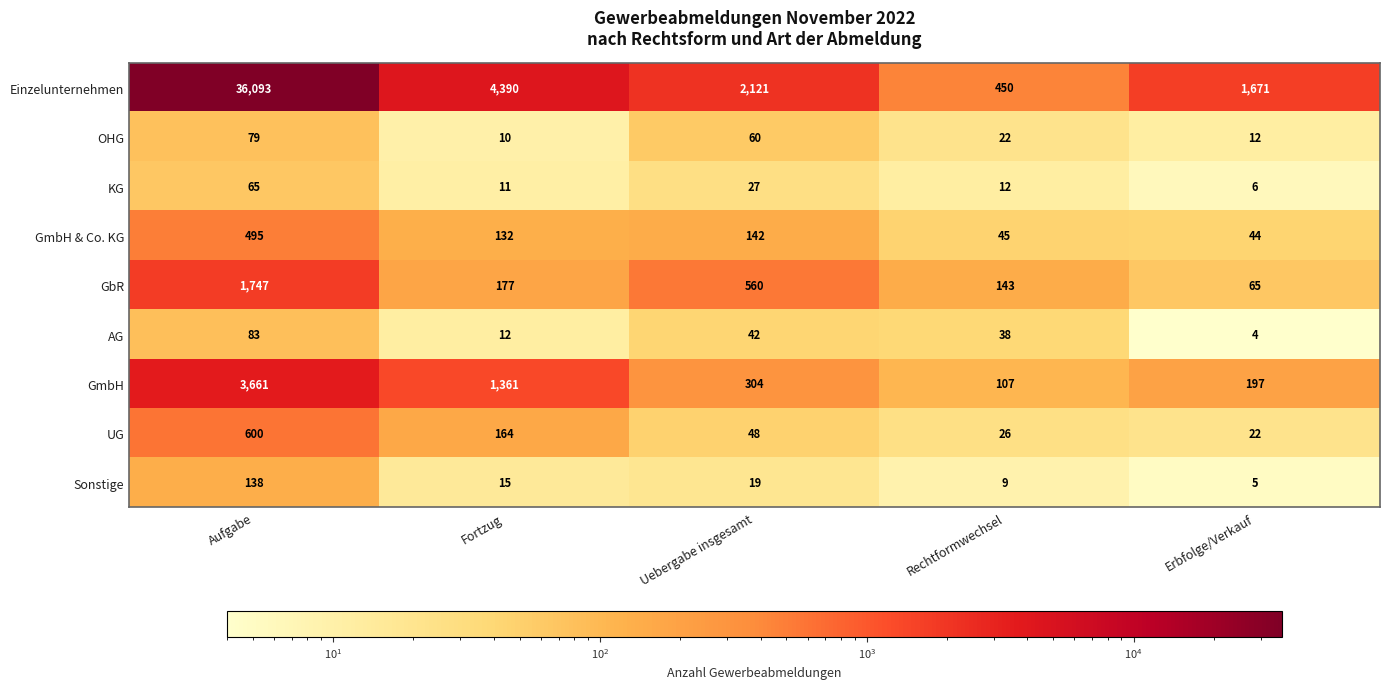

Is it true that Einzelunternehmen equals 36093 at Aufgabe?

True